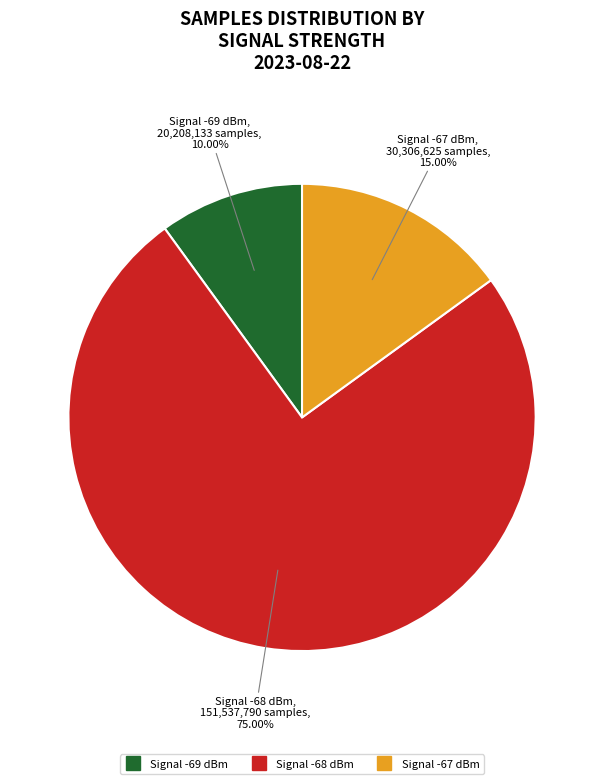

Count the number of slices in the pie.

3